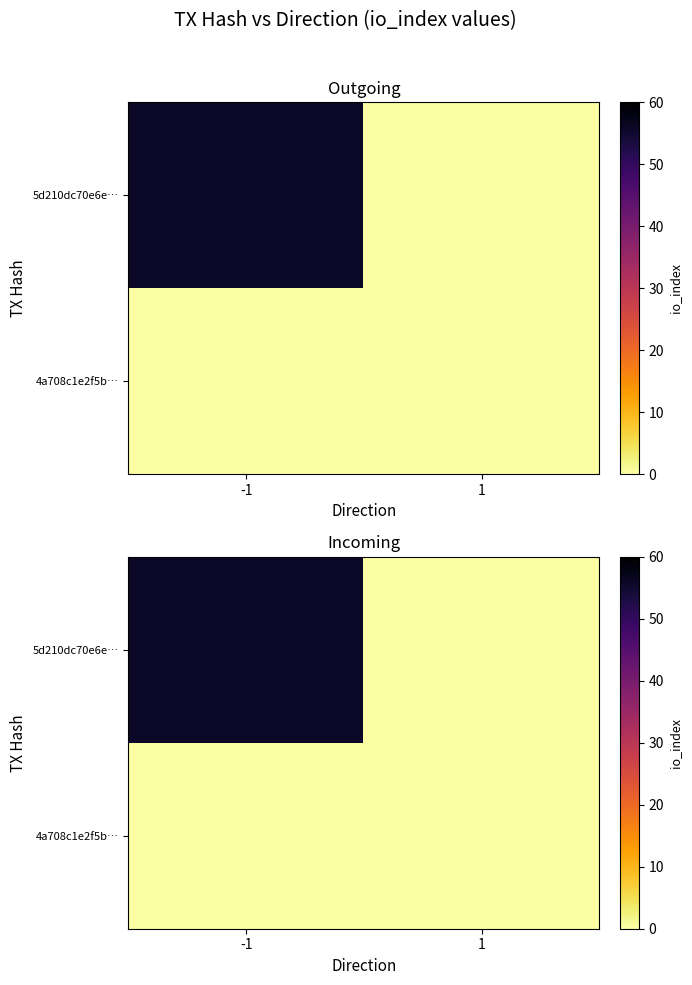

Which label corresponds to the smallest value in the chart?

1